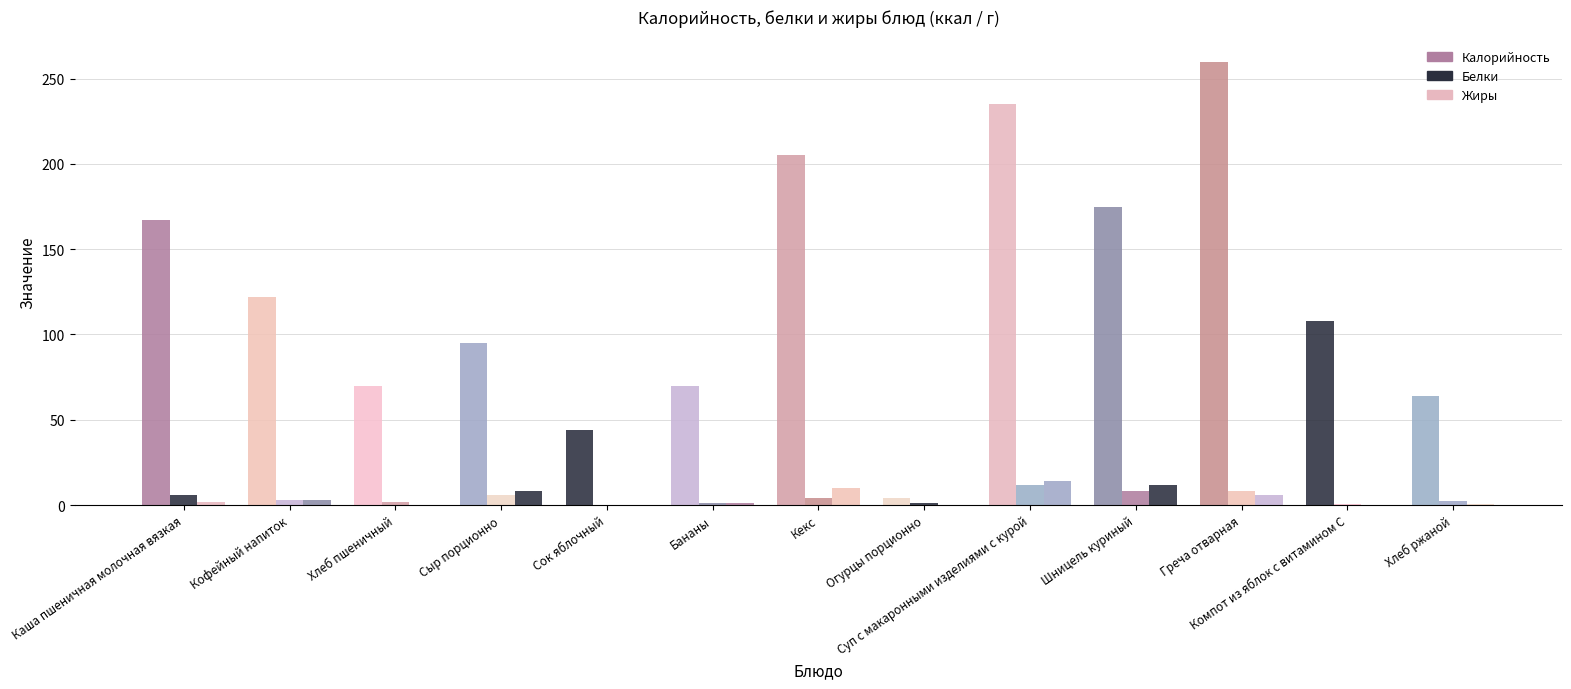

What is the sum of the Жиры values at Каша пшеничная молочная вязкая and Огурцы порционно?

2.0